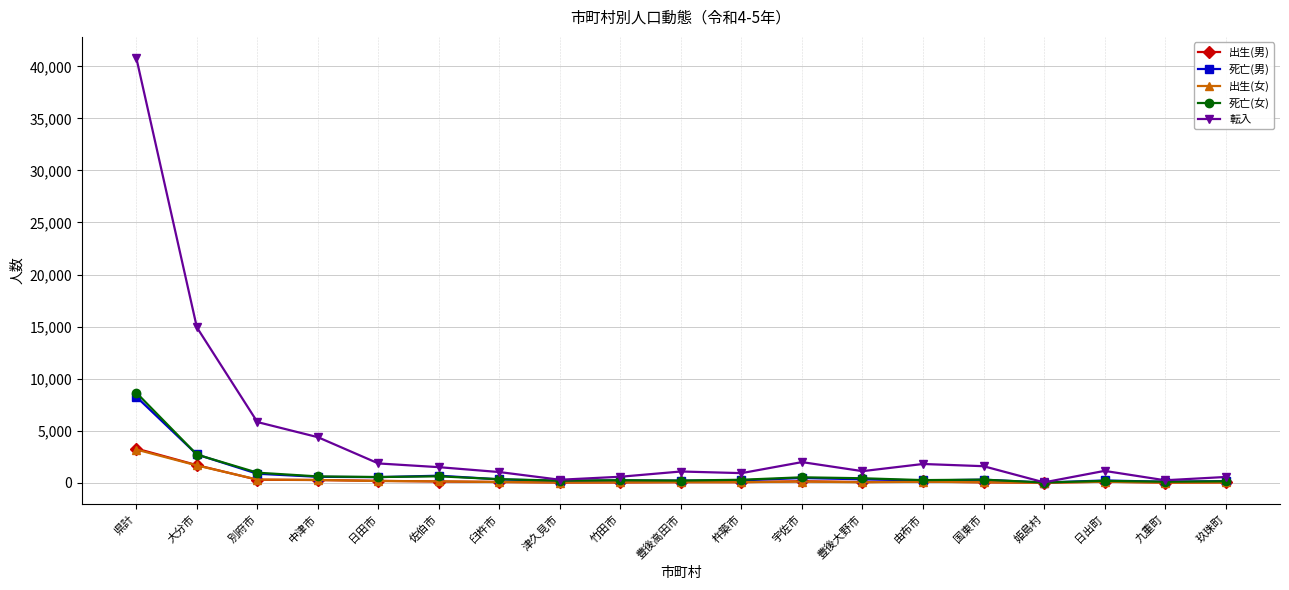

What is the maximum value for 死亡(女)?

8643